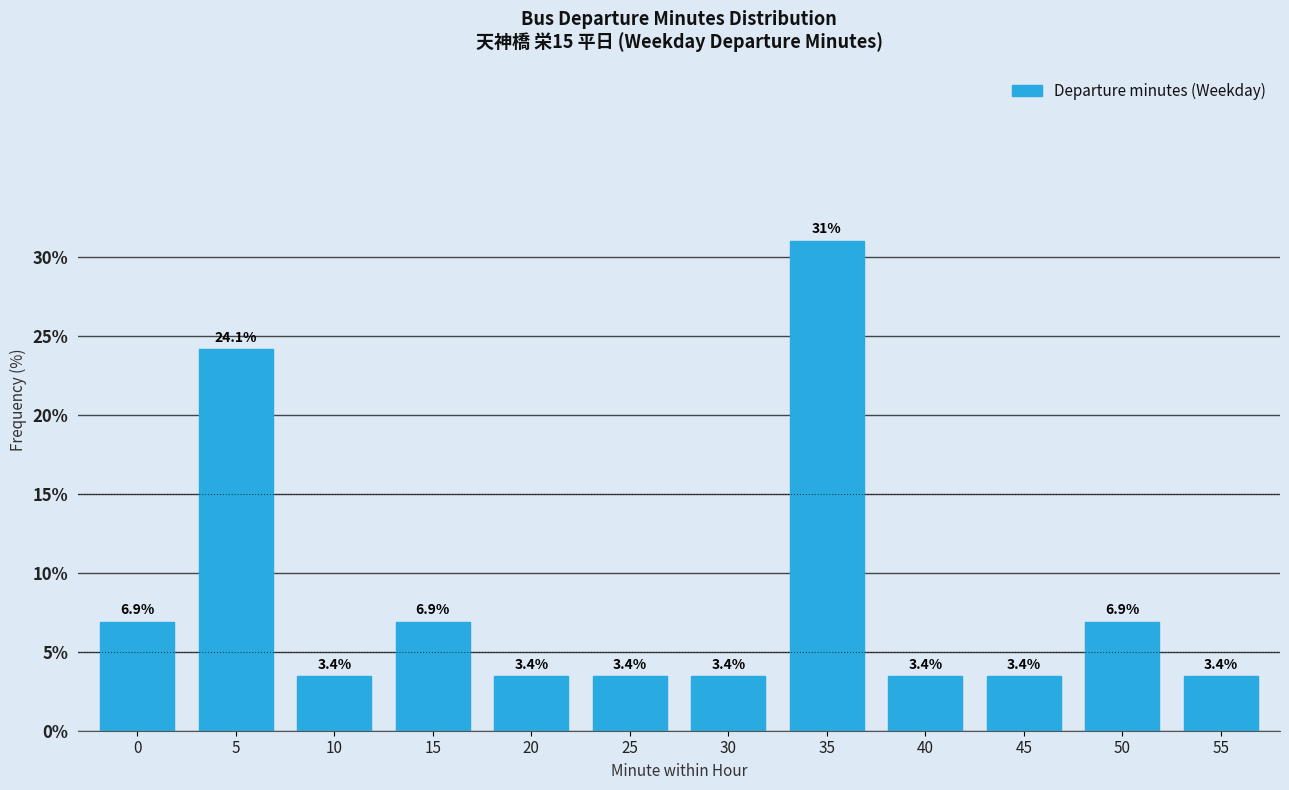

Reading left to right, list all the values displayed in this chart.

6.9	24.1	3.4	6.9	3.4	3.4	3.4	31.0	3.4	3.4	6.9	3.4